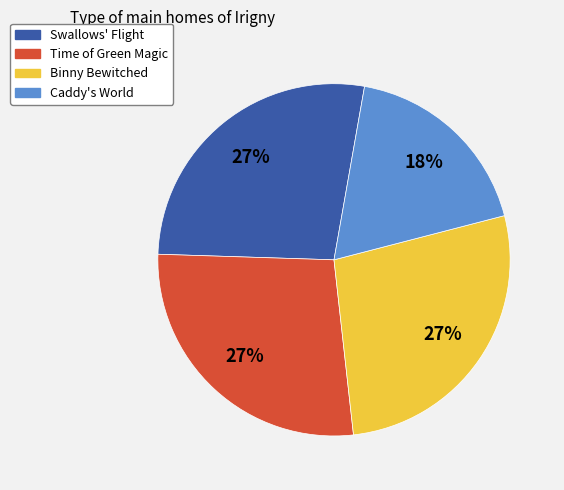

Combined, do Time of Green Magic and Binny Bewitched account for over 50%?

Yes